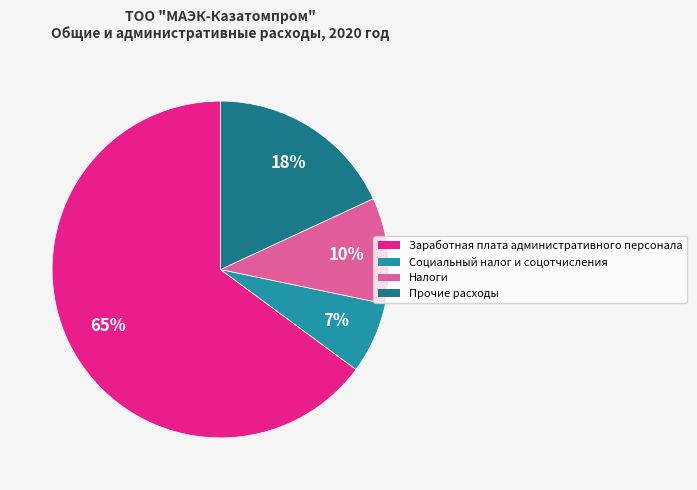

Combined, do Налоги and Заработная плата административного персонала account for over 50%?

Yes